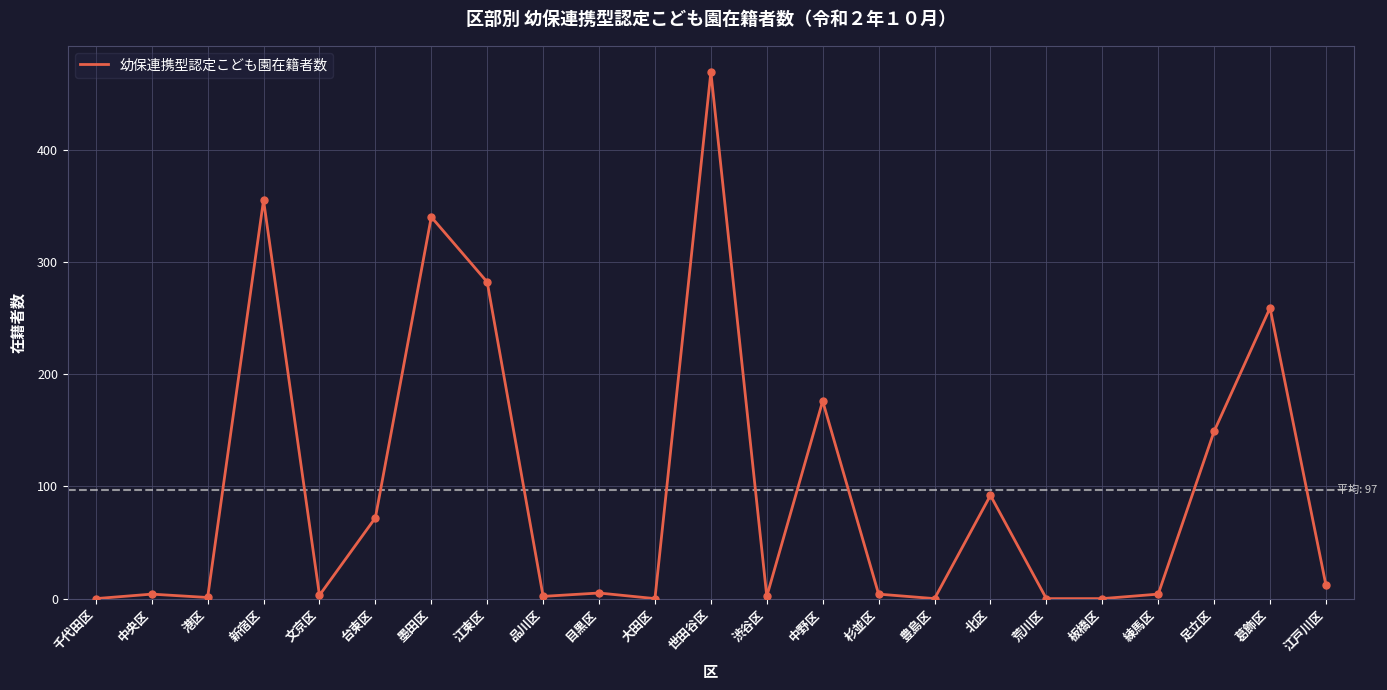

What position from the right is 千代田区?

23